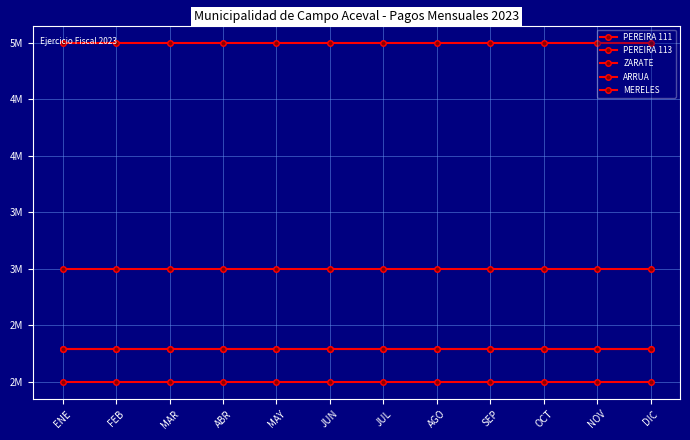

Reading left to right, list all the values displayed in this chart.

PEREIRA 111: ENE=5000000	FEB=5000000	MAR=5000000	ABR=5000000	MAY=5000000	JUN=5000000	JUL=5000000	AGO=5000000	SEP=5000000	OCT=5000000	NOV=5000000	DIC=5000000
PEREIRA 113: ENE=2000000	FEB=2000000	MAR=2000000	ABR=2000000	MAY=2000000	JUN=2000000	JUL=2000000	AGO=2000000	SEP=2000000	OCT=2000000	NOV=2000000	DIC=2000000
ZARATE: ENE=3000000	FEB=3000000	MAR=3000000	ABR=3000000	MAY=3000000	JUN=3000000	JUL=3000000	AGO=3000000	SEP=3000000	OCT=3000000	NOV=3000000	DIC=3000000
ARRUA: ENE=2289324	FEB=2289324	MAR=2289324	ABR=2289324	MAY=2289324	JUN=2289324	JUL=2289324	AGO=2289324	SEP=2289324	OCT=2289324	NOV=2289324	DIC=2289324
MERELES: ENE=2289324	FEB=2289324	MAR=2289324	ABR=2289324	MAY=2289324	JUN=2289324	JUL=2289324	AGO=2289324	SEP=2289324	OCT=2289324	NOV=2289324	DIC=2289324